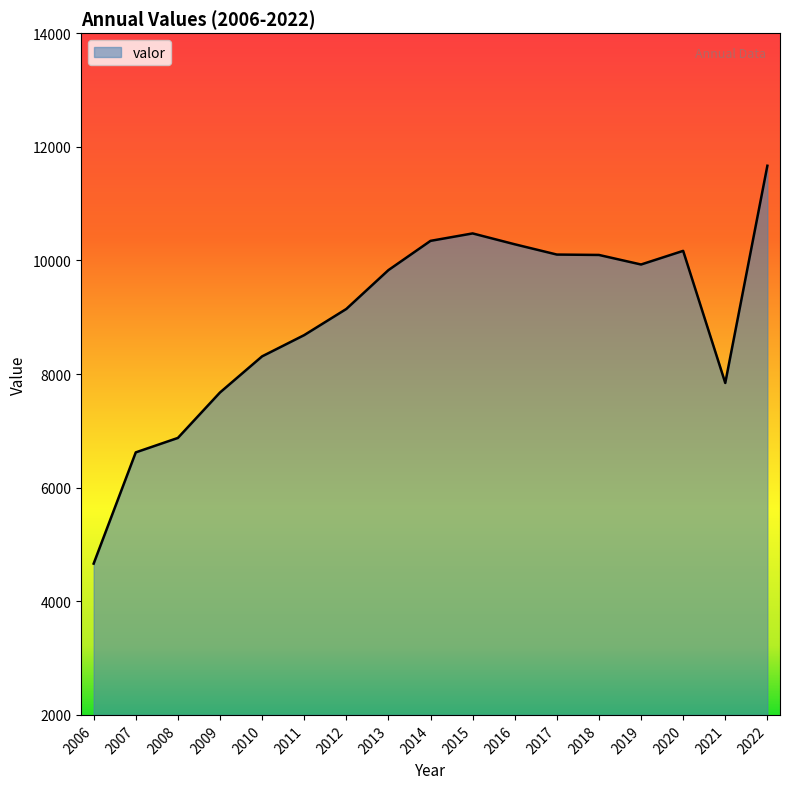

Between 2016 and 2006, which is larger?

2016